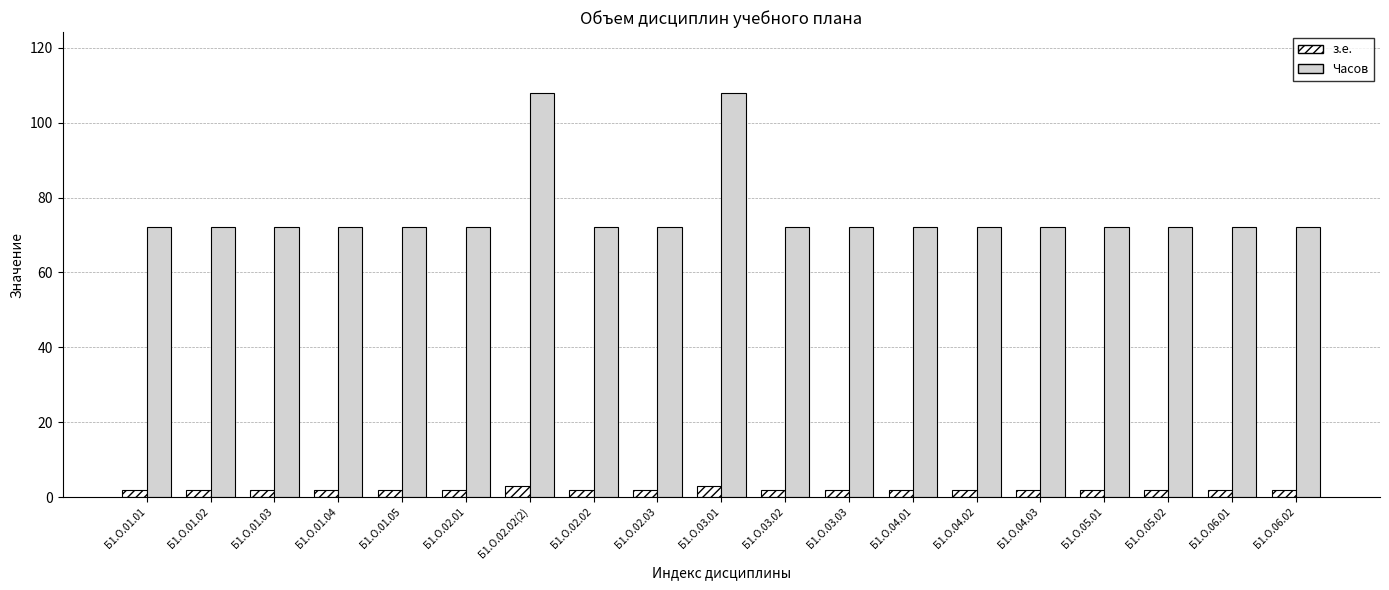

What is the difference between the highest and lowest values at Б1.О.06.02?

70